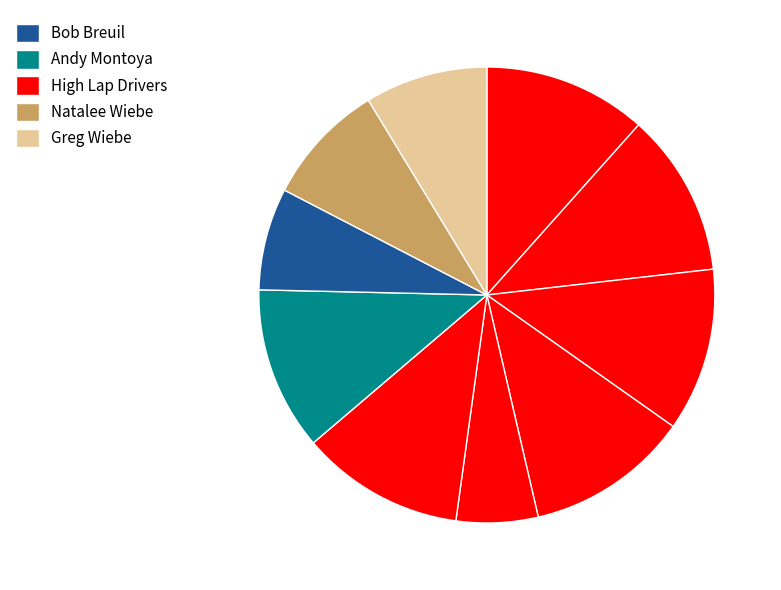

How many slices are in this pie chart?

10